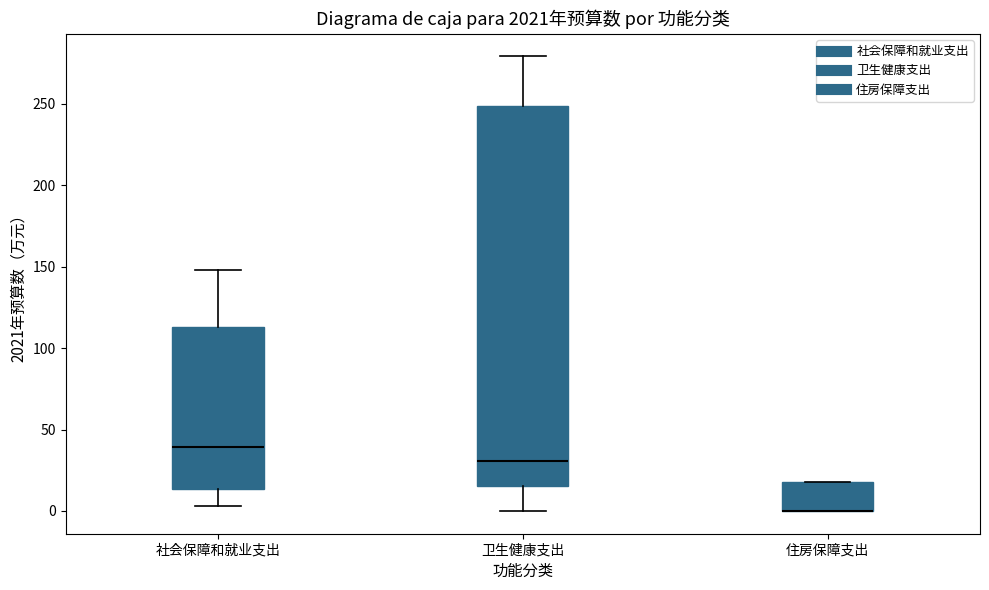

Reading left to right, transcribe this box plot: for each box, give where its median line is, the range the box spans, and where its two whiskers end, as read against the y-axis. The values are not printed on the chart, so give them approximately, as read against the axis.

社会保障和就业支出: median 40, box 15 to 115, whiskers 5 to 150
卫生健康支出: median 30, box 15 to 250, whiskers 0 to 280
住房保障支出: median 0 (drawn on the box's lower edge), box 0 to 20, whiskers 0 to 20